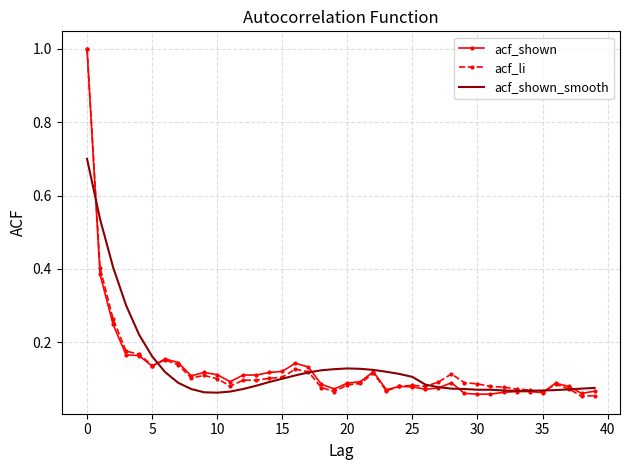

What is the maximum value for acf_shown_smooth?

0.7